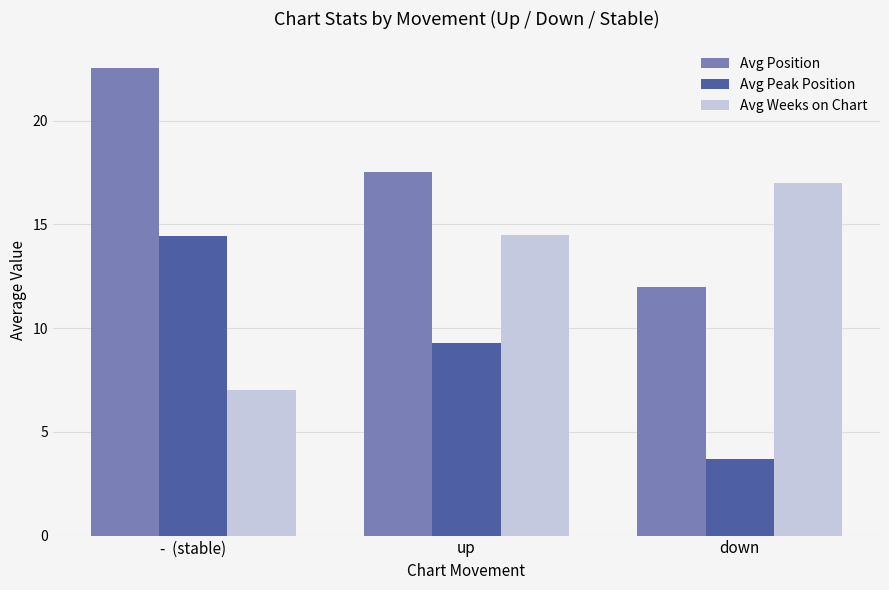

What is the average value of the Avg Position series?

17.4